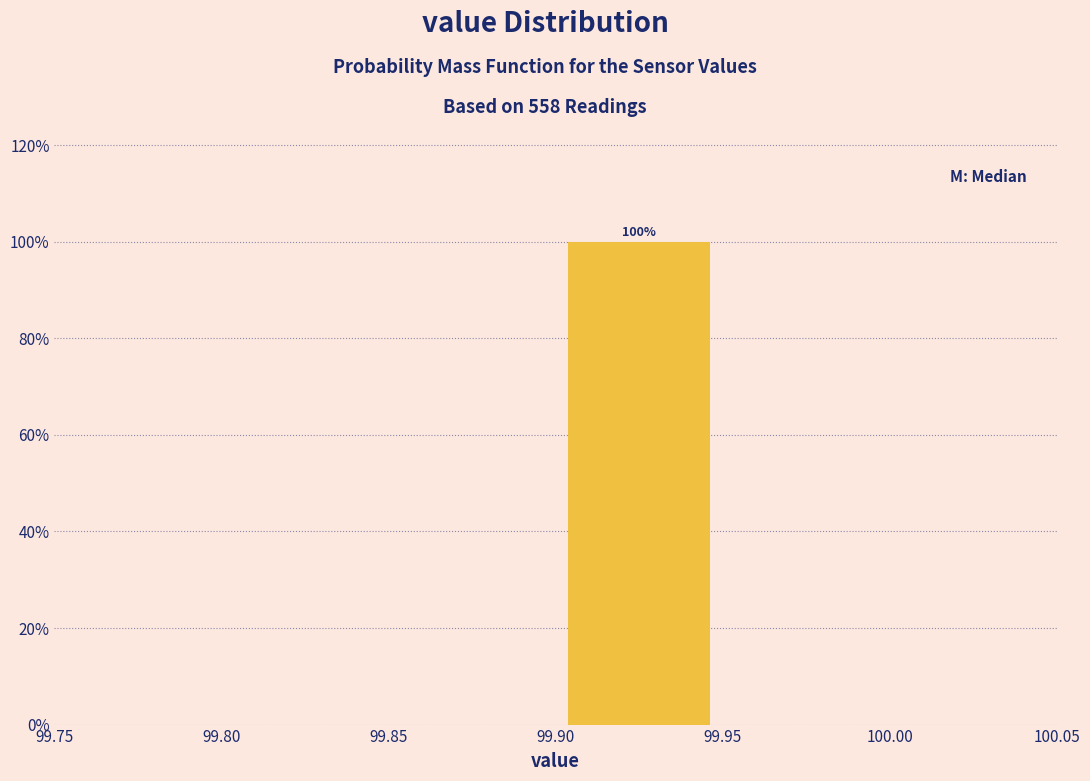

Over which range of the x-axis is the bar tallest?

99.90 to 99.95